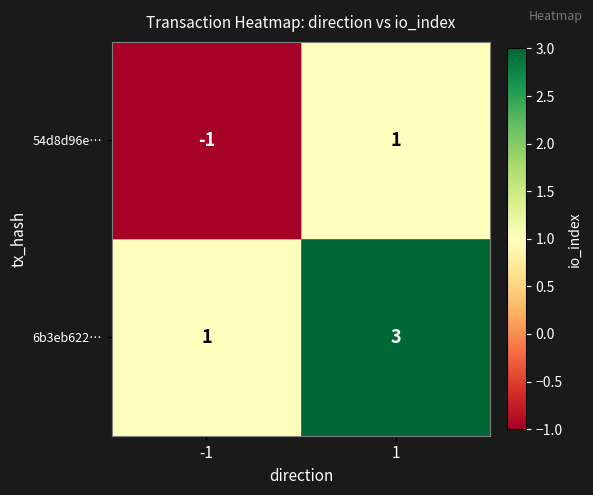

Is the value of 6b3eb622… at -1 greater than the value of 54d8d96e… at -1?

Yes